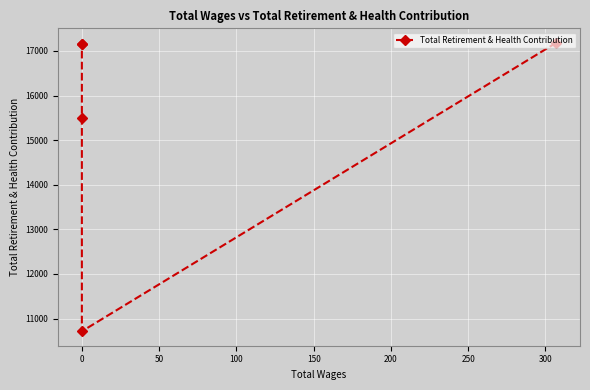

True or false: the data has more than 0 interior local peaks.

False